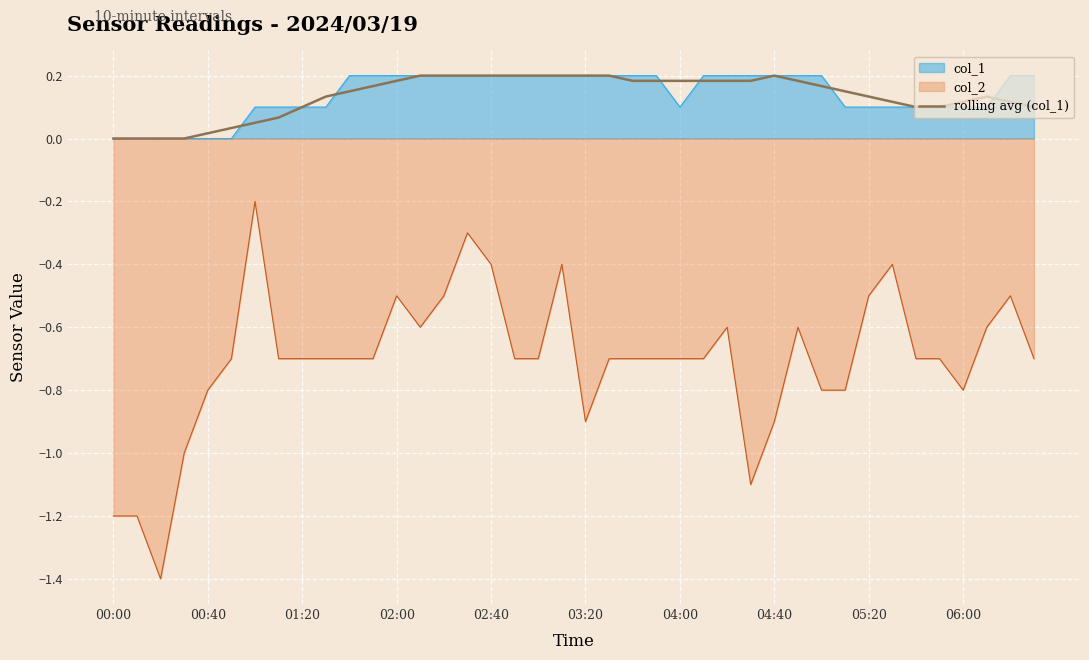

How many positive values are there?

36